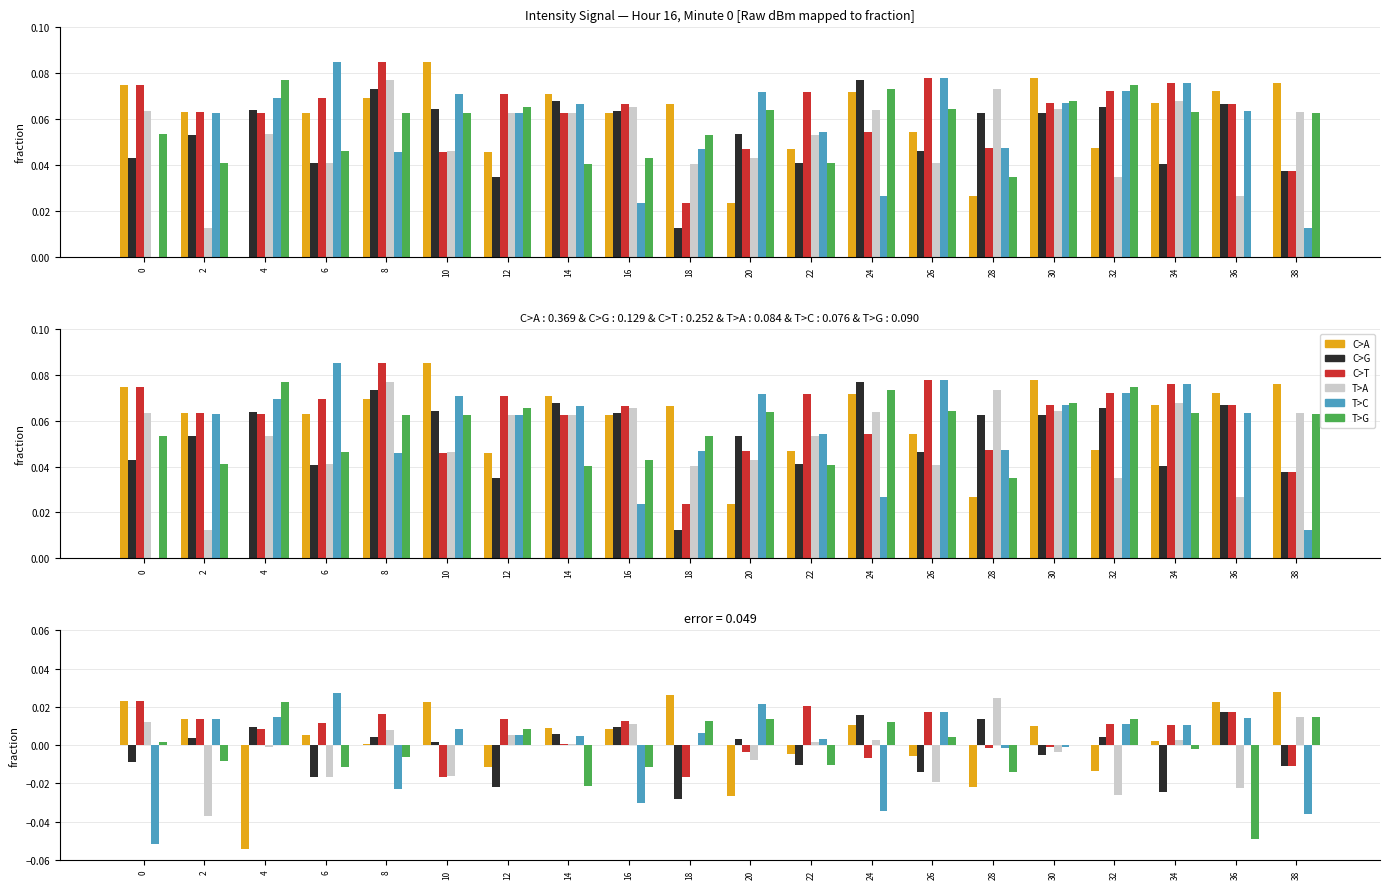

Reading left to right, transcribe all the data shown in this chart.

C>A: 0.0	0.0	-0.1	0.0	0.0	0.0	-0.0	0.0	0.0	0.0	-0.0	-0.0	0.0	-0.0	-0.0	0.0	-0.0	0.0	0.0	0.0
C>G: -0.0	0.0	0.0	-0.0	0.0	0.0	-0.0	0.0	0.0	-0.0	0.0	-0.0	0.0	-0.0	0.0	-0.0	0.0	-0.0	0.0	-0.0
C>T: 0.0	0.0	0.0	0.0	0.0	-0.0	0.0	0.0	0.0	-0.0	-0.0	0.0	-0.0	0.0	-0.0	-0.0	0.0	0.0	0.0	-0.0
T>A: 0.0	-0.0	-0.0	-0.0	0.0	-0.0	0.0	0.0	0.0	-0.0	-0.0	0.0	0.0	-0.0	0.0	-0.0	-0.0	0.0	-0.0	0.0
T>C: -0.1	0.0	0.0	0.0	-0.0	0.0	0.0	0.0	-0.0	0.0	0.0	0.0	-0.0	0.0	-0.0	-0.0	0.0	0.0	0.0	-0.0
T>G: 0.0	-0.0	0.0	-0.0	-0.0	-0.0	0.0	-0.0	-0.0	0.0	0.0	-0.0	0.0	0.0	-0.0	-0.0	0.0	-0.0	-0.0	0.0